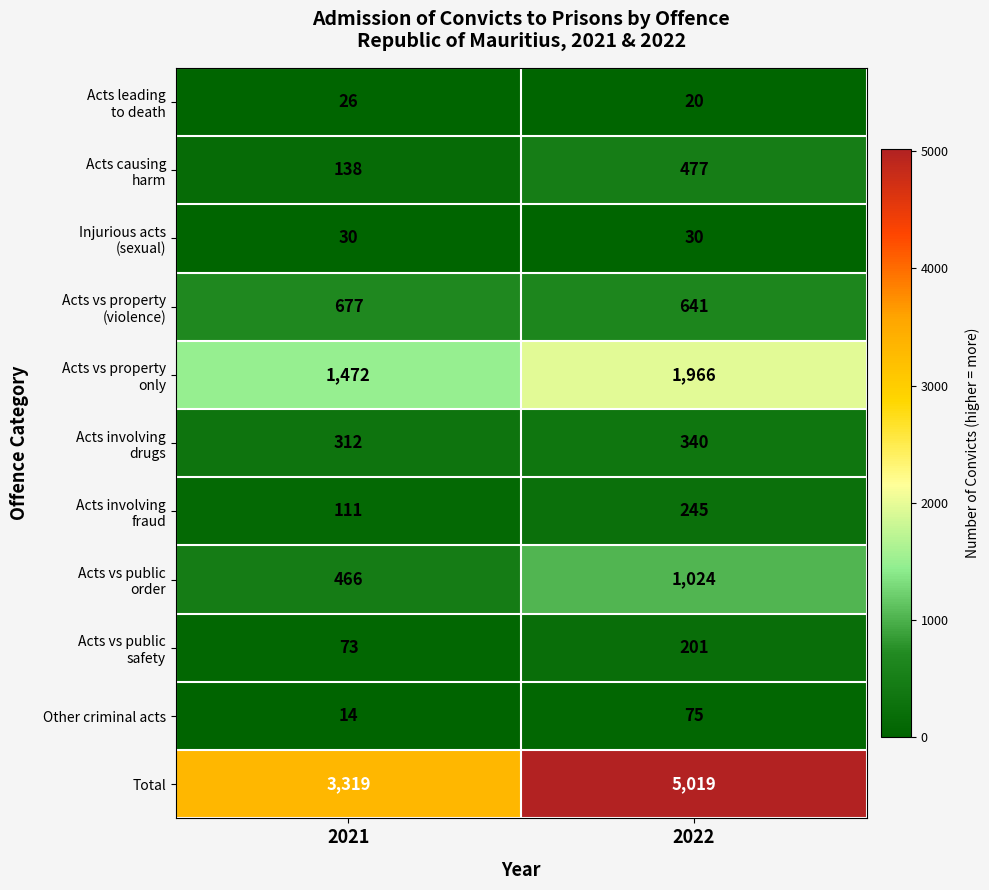

Which series has the largest range (max minus min)?

Total